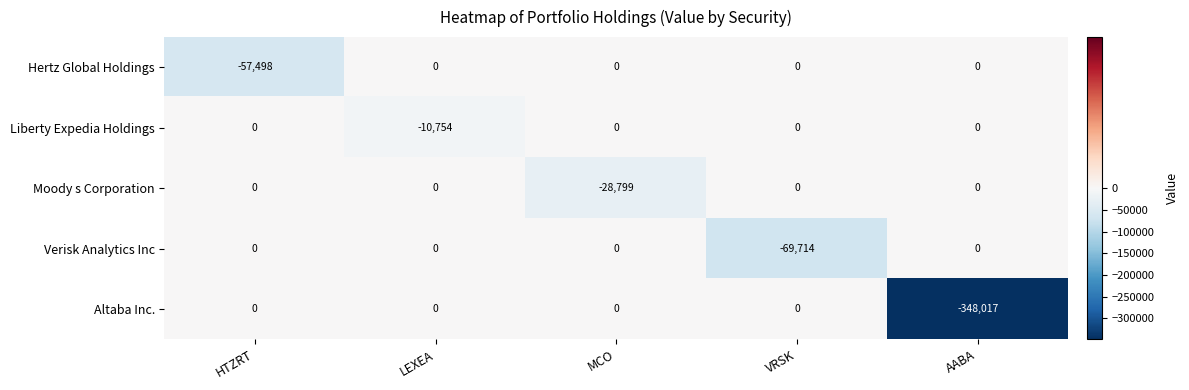

Is it true that Liberty Expedia Holdings equals -5374 at HTZRT?

False